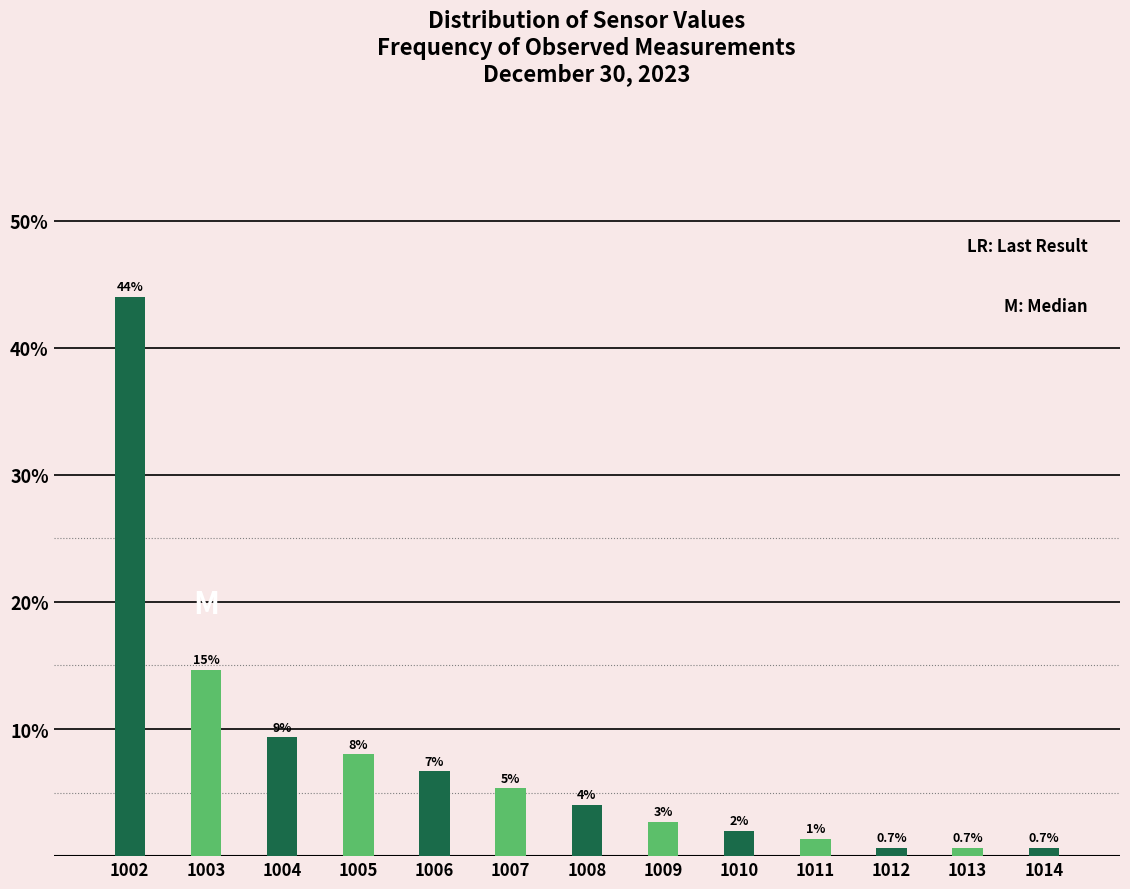

What is the greatest value displayed?

44.0